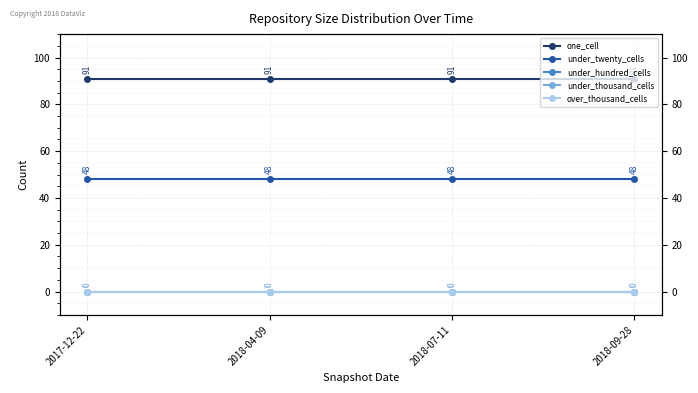

What is the spread (max minus min) of values at 2017-12-22?

91